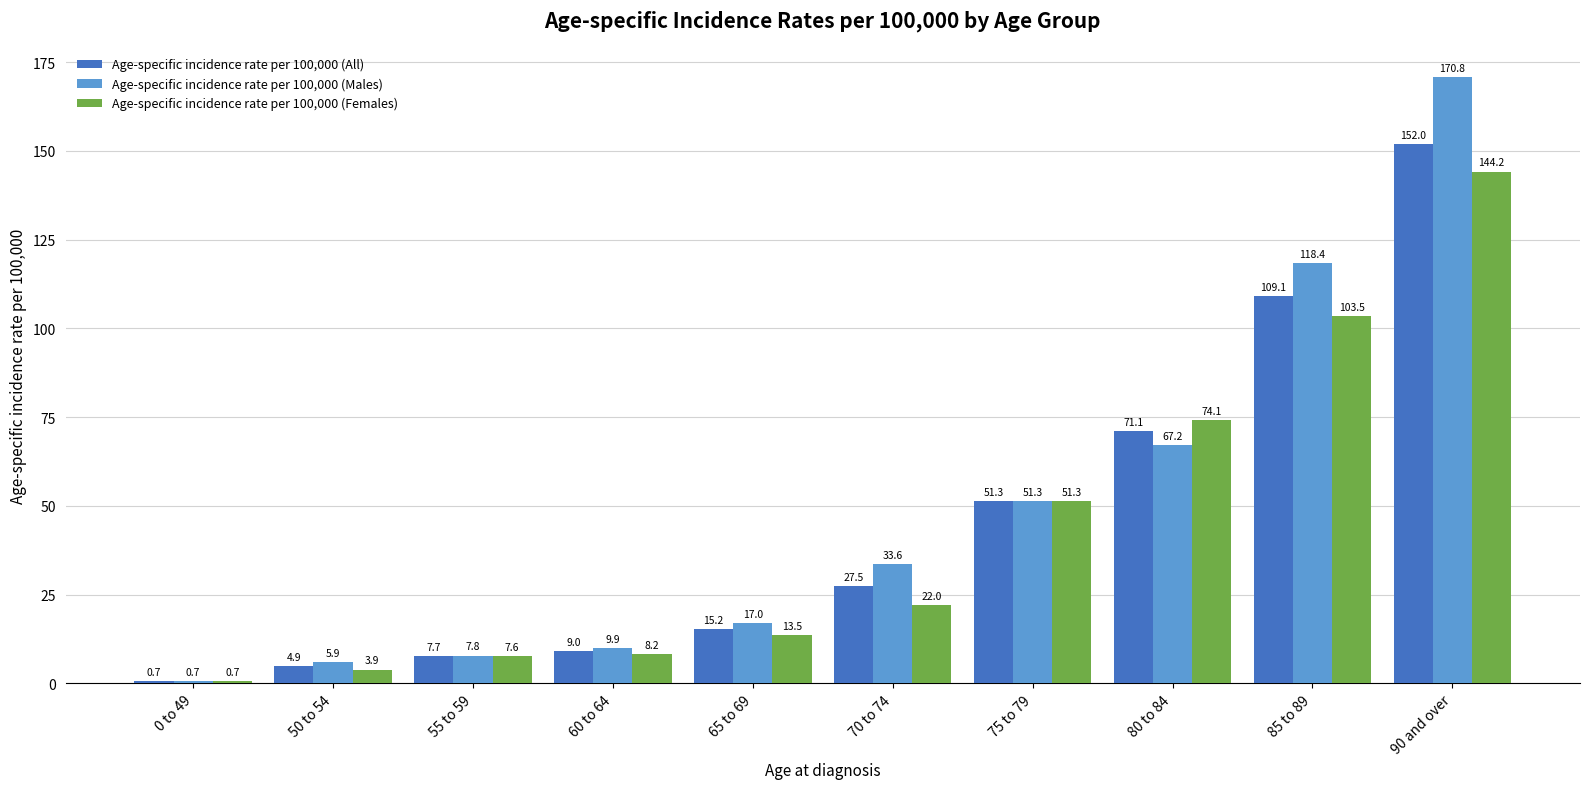

Reading left to right, what are all the values shown in this chart?

Age-specific incidence rate per 100,000 (All): 0 to 49=0.7	50 to 54=4.9	55 to 59=7.7	60 to 64=9.0	65 to 69=15.2	70 to 74=27.5	75 to 79=51.3	80 to 84=71.1	85 to 89=109.1	90 and over=152.0
Age-specific incidence rate per 100,000 (Males): 0 to 49=0.7	50 to 54=5.9	55 to 59=7.8	60 to 64=9.9	65 to 69=17.0	70 to 74=33.6	75 to 79=51.3	80 to 84=67.2	85 to 89=118.4	90 and over=170.8
Age-specific incidence rate per 100,000 (Females): 0 to 49=0.7	50 to 54=3.9	55 to 59=7.6	60 to 64=8.2	65 to 69=13.5	70 to 74=22.0	75 to 79=51.3	80 to 84=74.1	85 to 89=103.5	90 and over=144.2